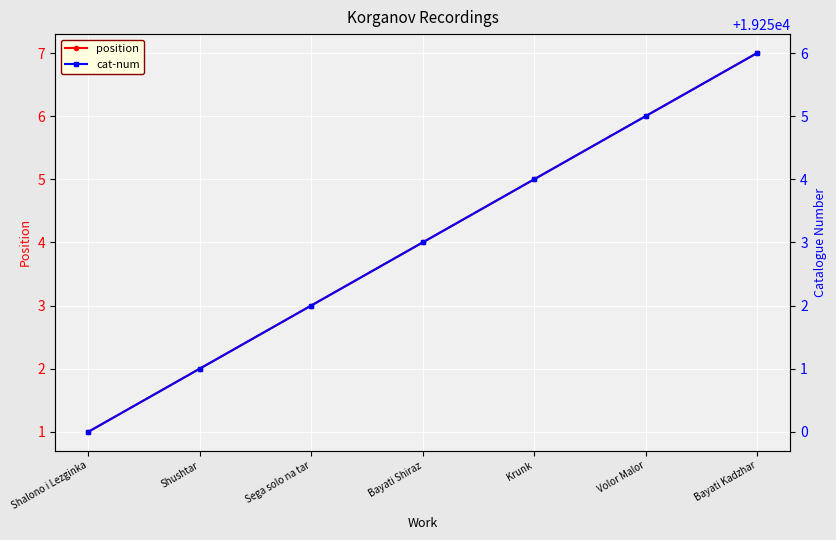

Rank the series by their maximum value, from highest to lowest.

cat-num, position